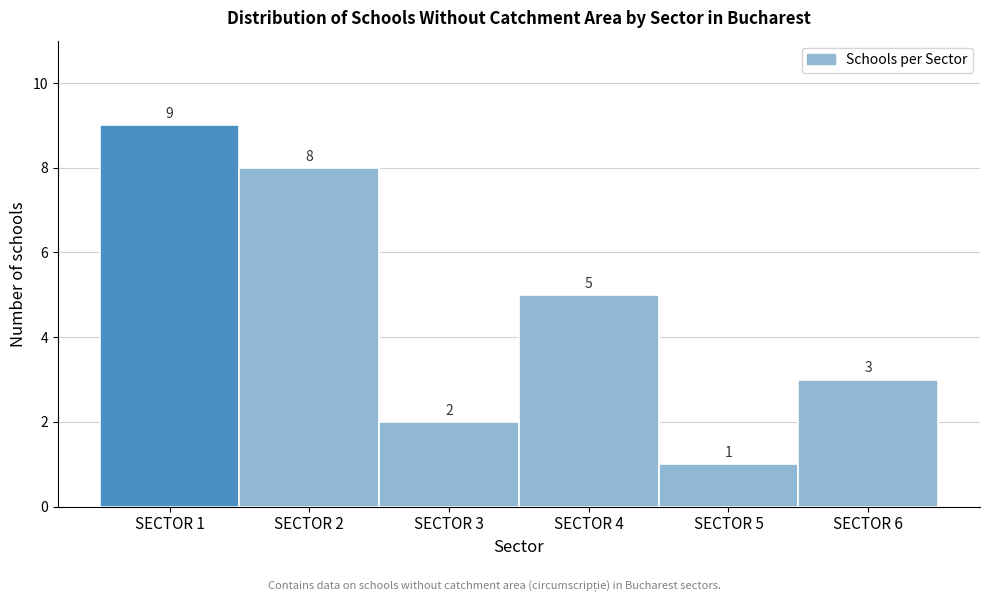

Reading right to left, list all the values displayed in this chart.

SECTOR 6=3	SECTOR 5=1	SECTOR 4=5	SECTOR 3=2	SECTOR 2=8	SECTOR 1=9